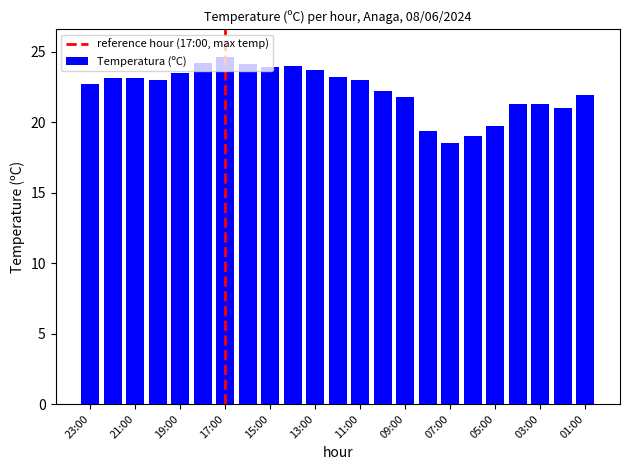

What is the difference between the maximum and minimum values?

6.1